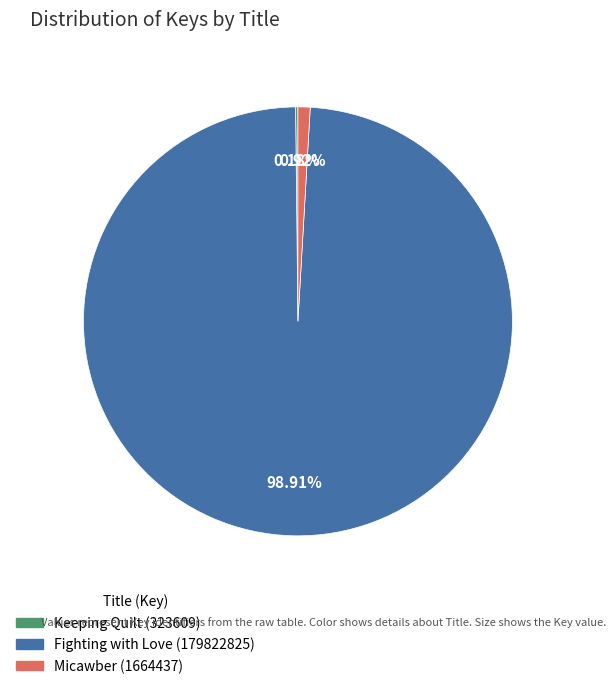

Combined, do Micawber (1664437) and Fighting with Love (179822825) account for over 50%?

Yes